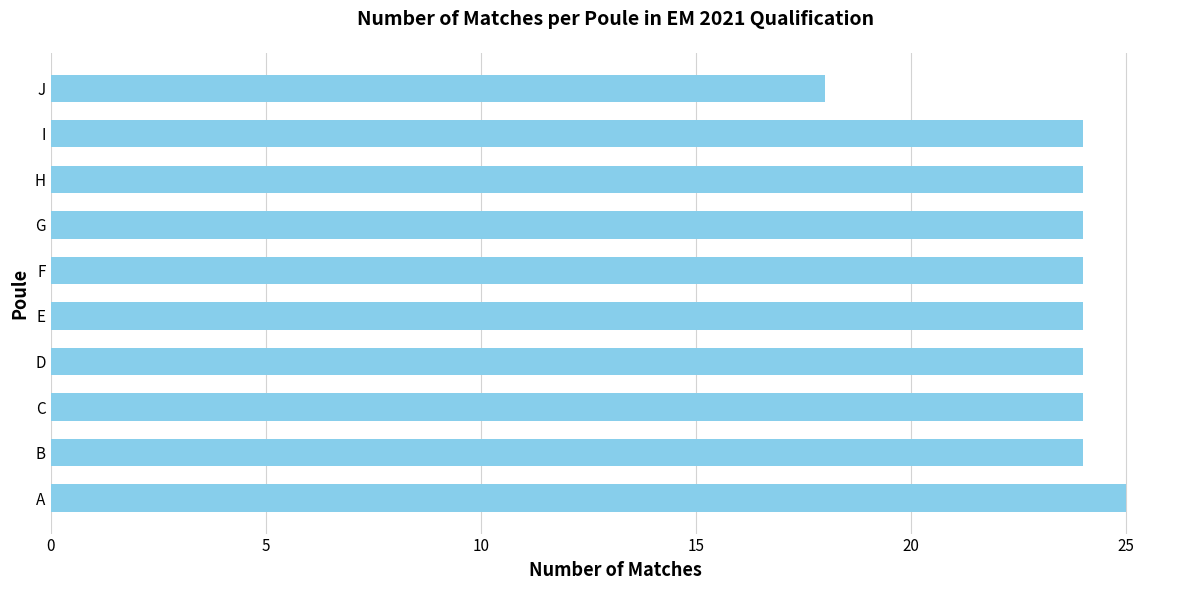

What is the change in value from E to J?

-6